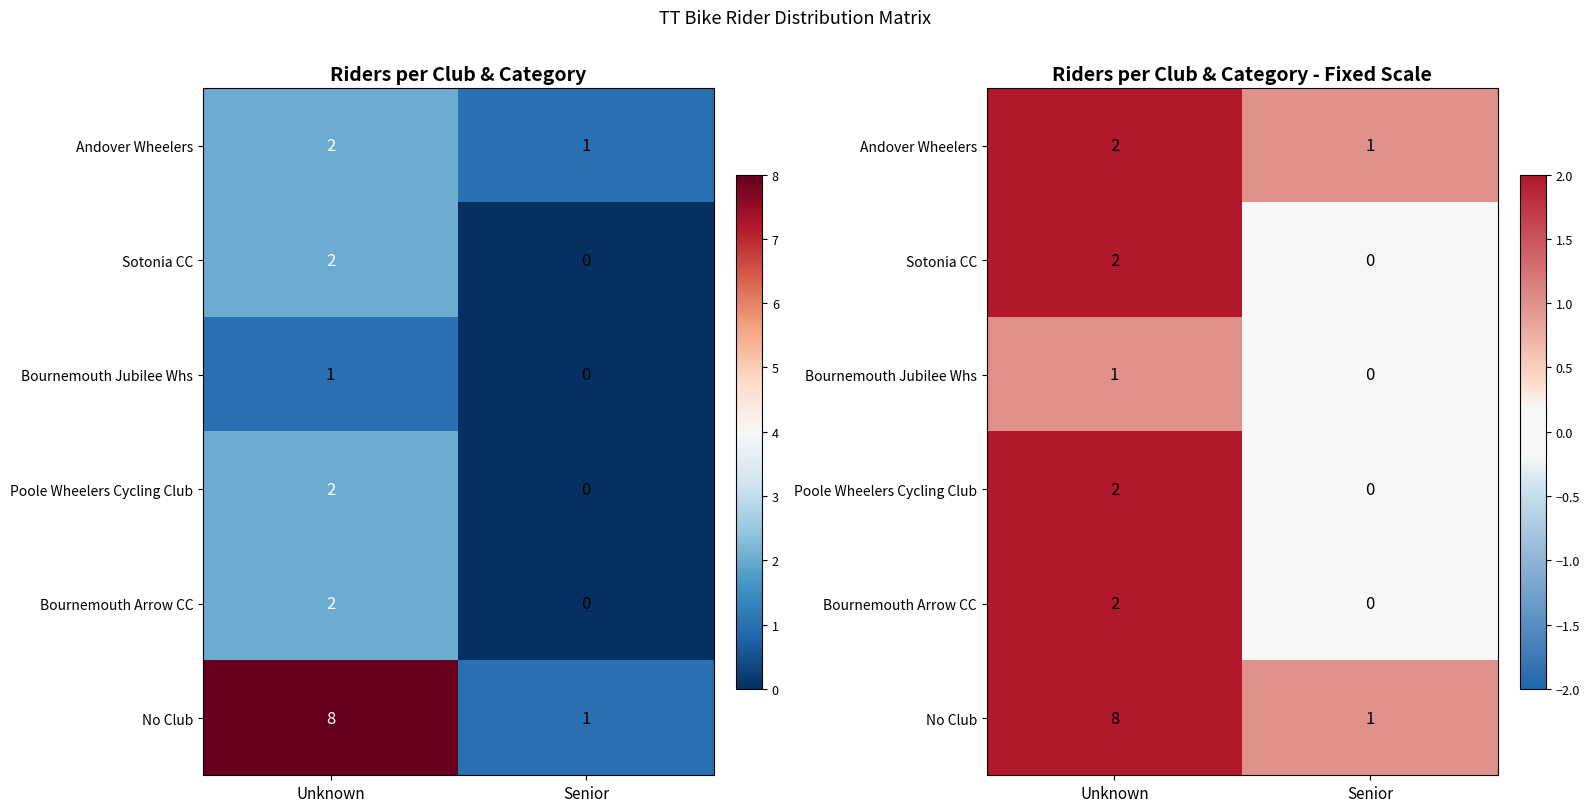

What is the difference between the Bournemouth Jubilee Whs values at Senior and Unknown?

1